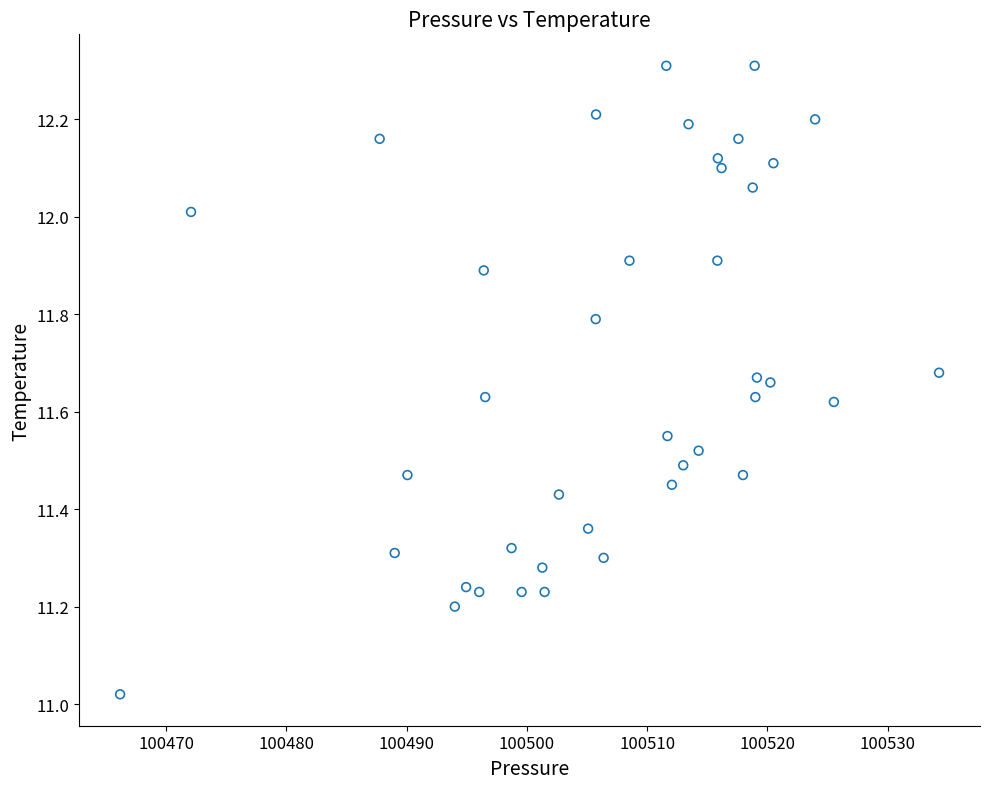

What is the range of X values (max minus min)?

68.1